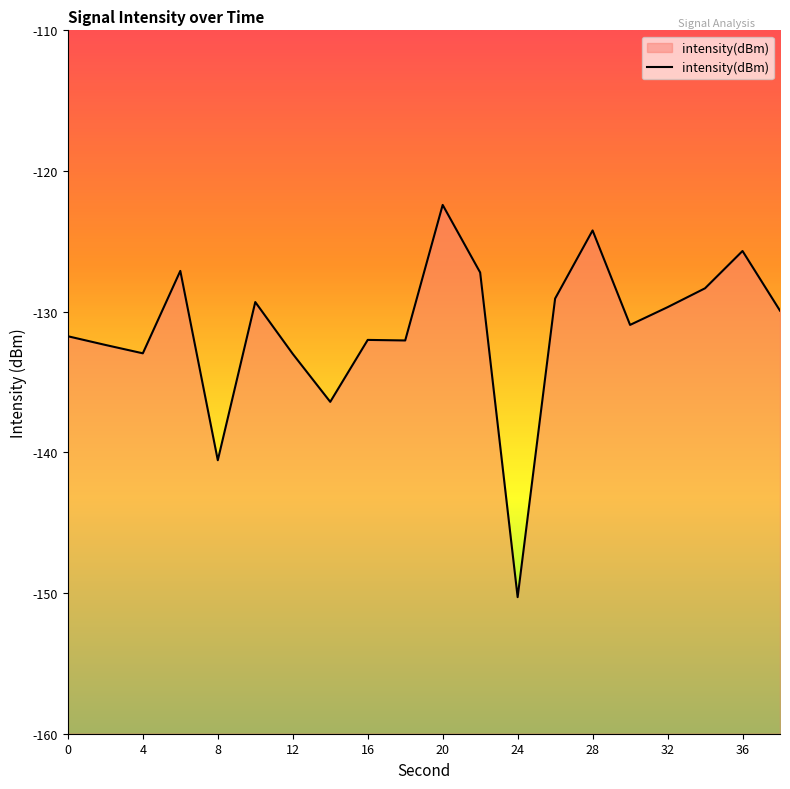

What is the greatest value displayed?

-122.4